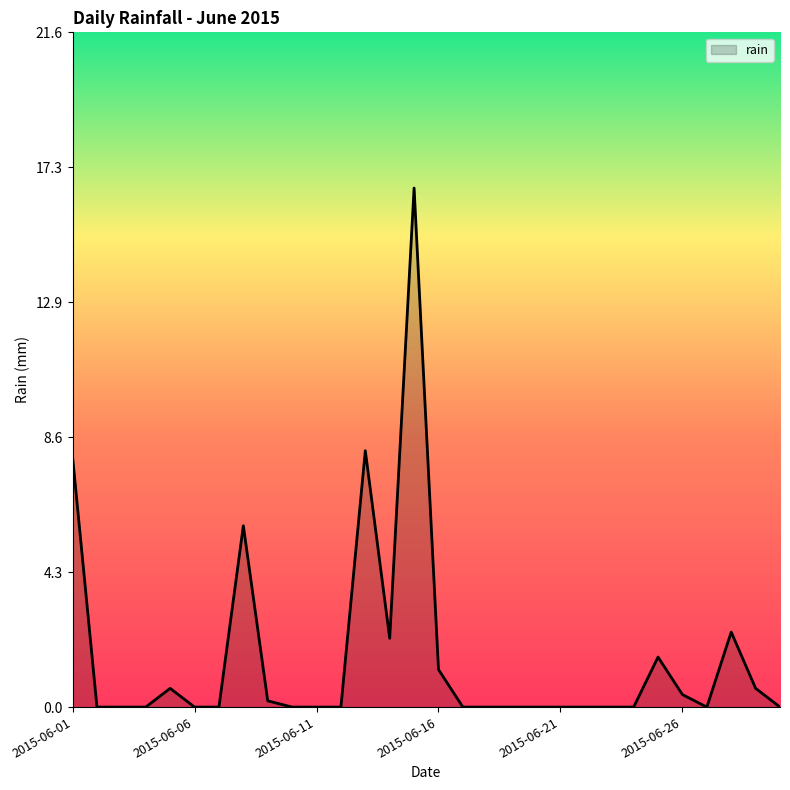

What is the maximum value shown in the chart?

16.6